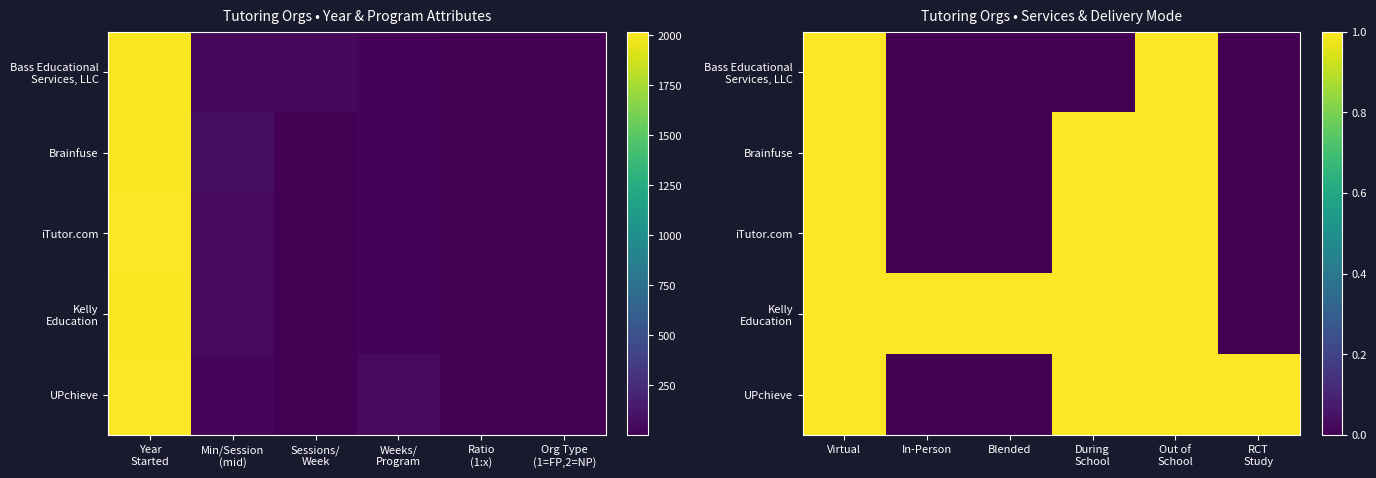

Count the iTutor.com values in the range 0 to 1.

6